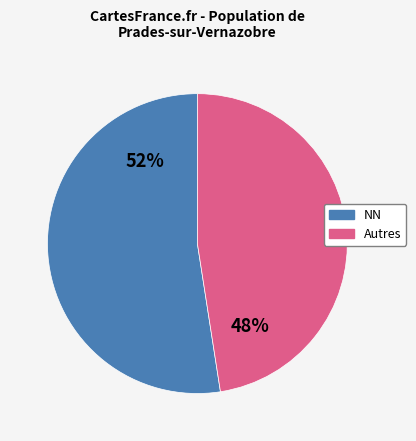

Does any single category account for the majority?

Yes